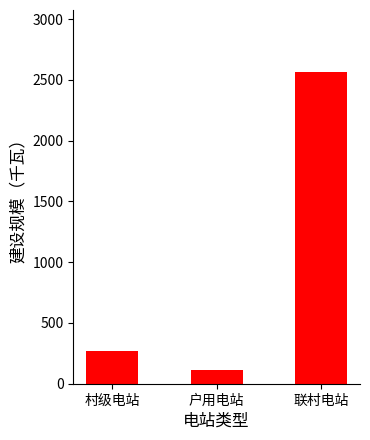

At which label is the value closest to 1340?

村级电站